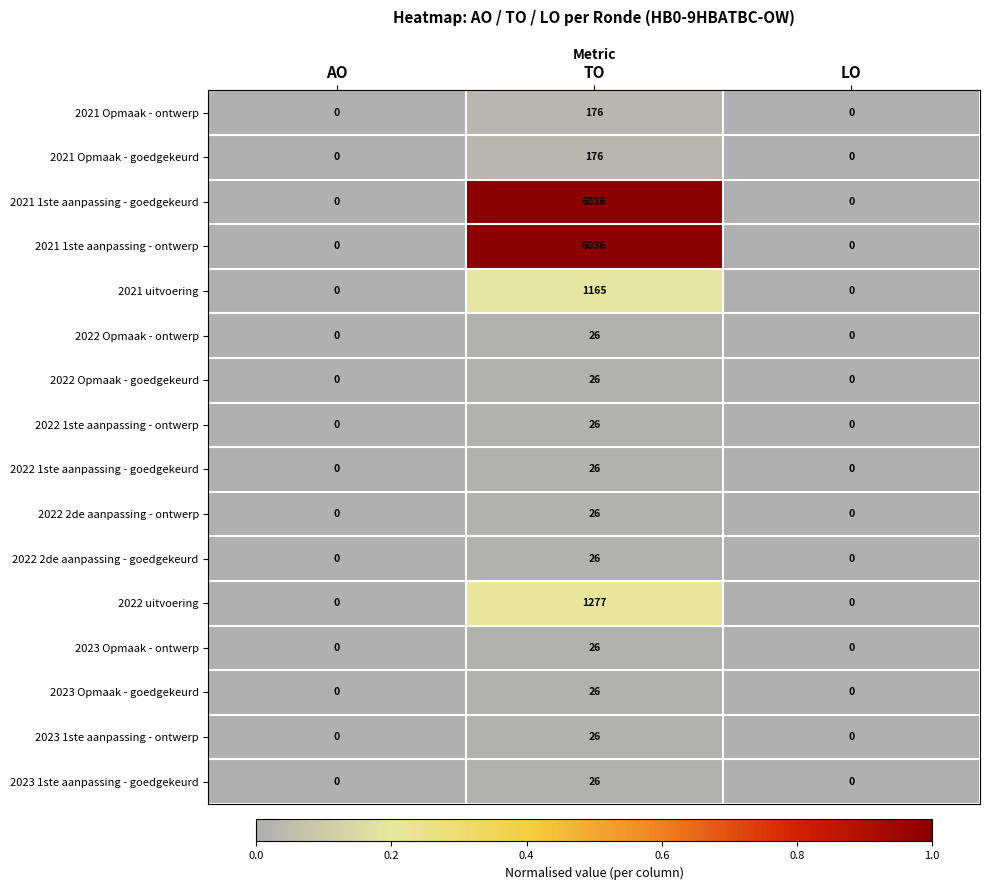

The 2023 Opmaak - goedgekeurd series shows 26 at TO. True or false?

True